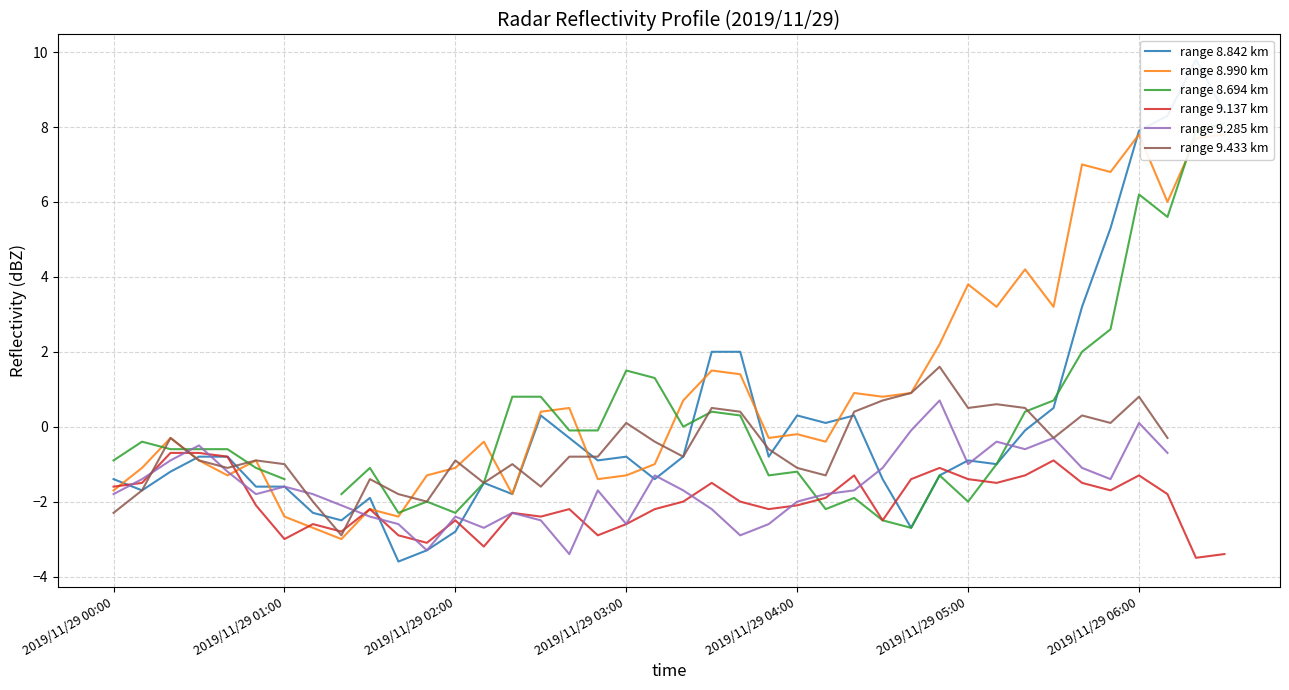

Is the value of range 8.694 km at 23 greater than the value of range 9.285 km at 29?

No